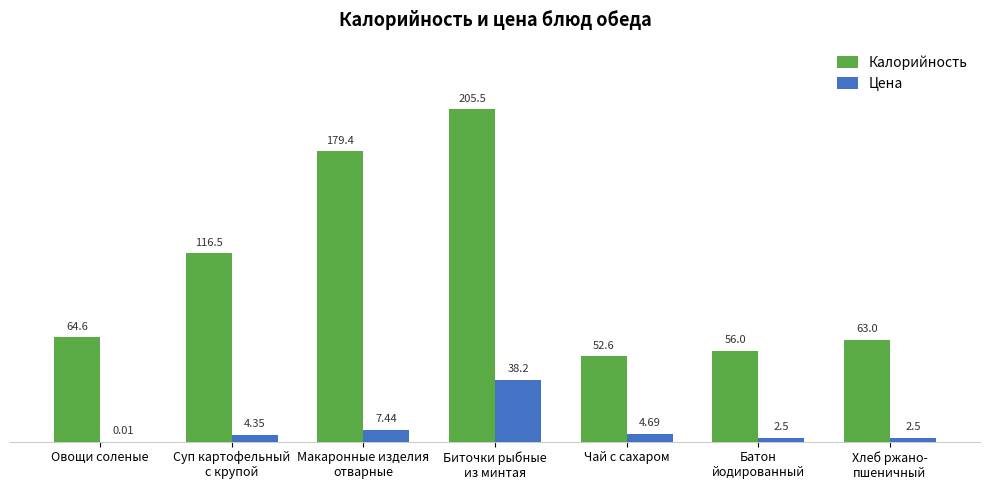

Is it true that Калорийность equals 29.0 at Суп картофельный
с крупой?

False